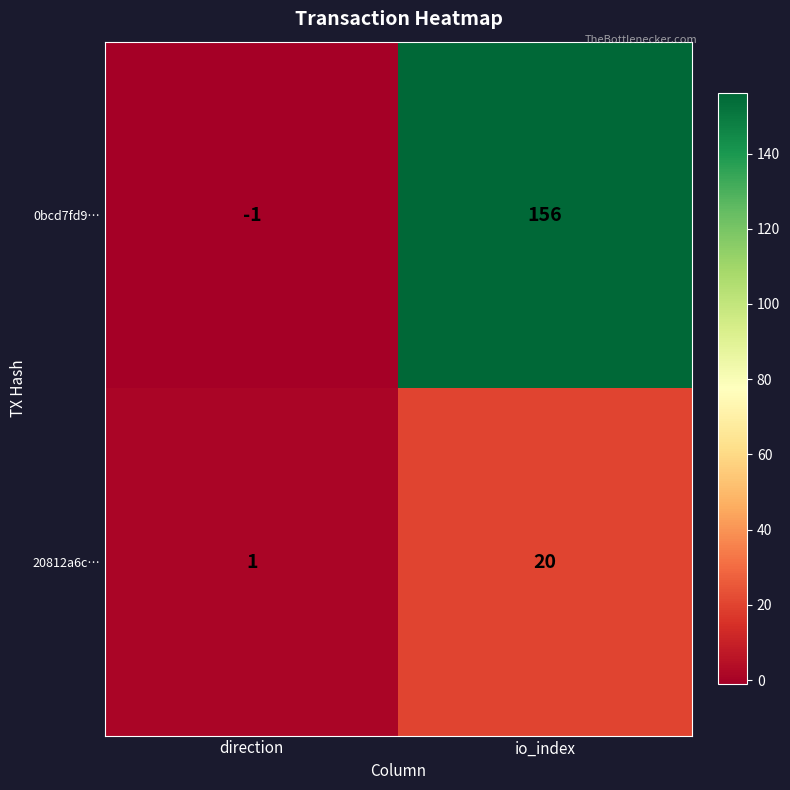

What is the sum of all 0bcd7fd9… values?

155